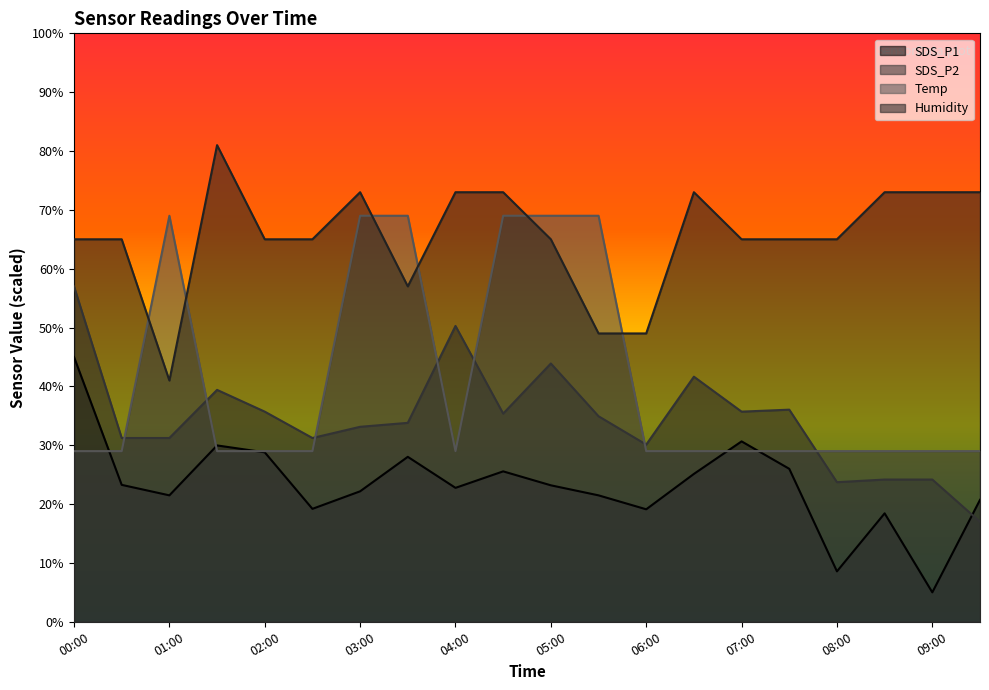

What is the smallest value displayed?

5.0